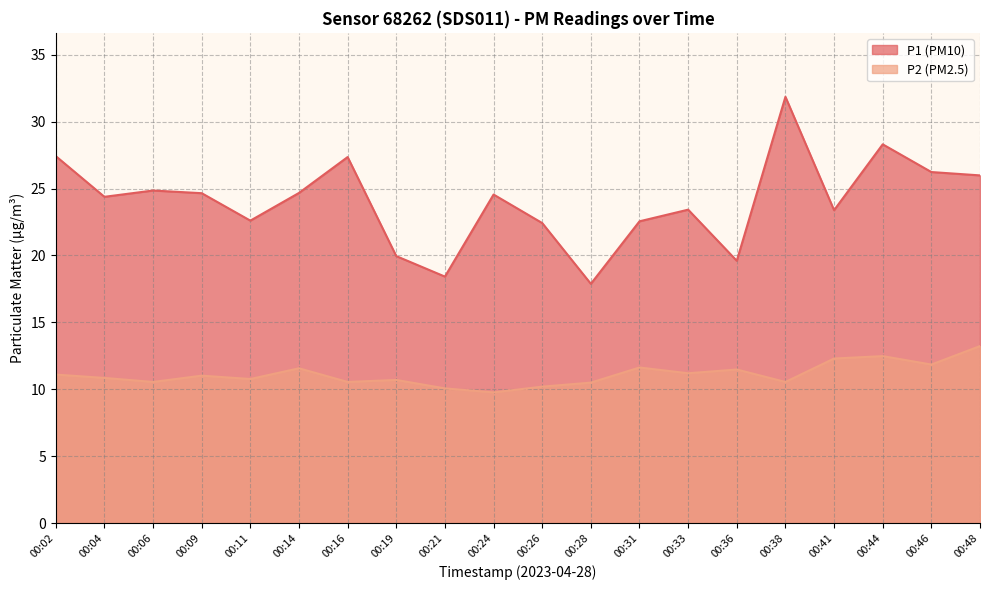

What are all the series names shown in the legend?

P1 (PM10), P2 (PM2.5)